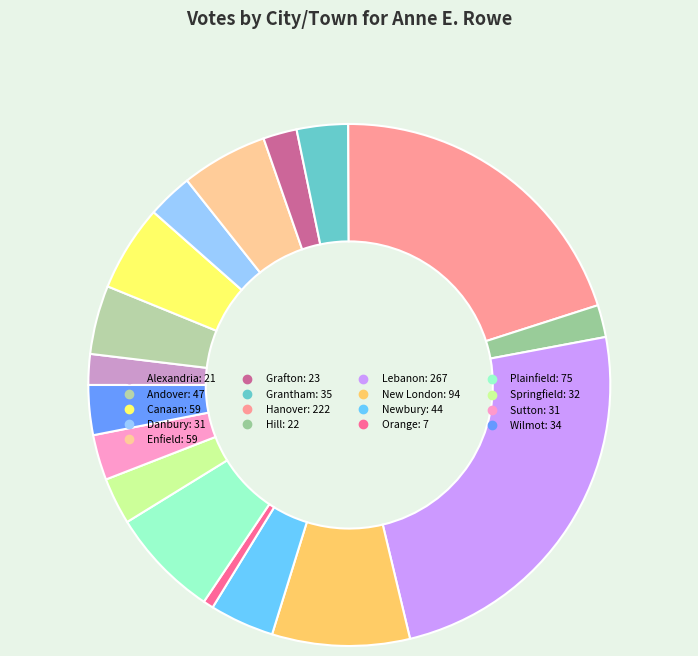

What portion of the pie excludes Grantham?

96.8%